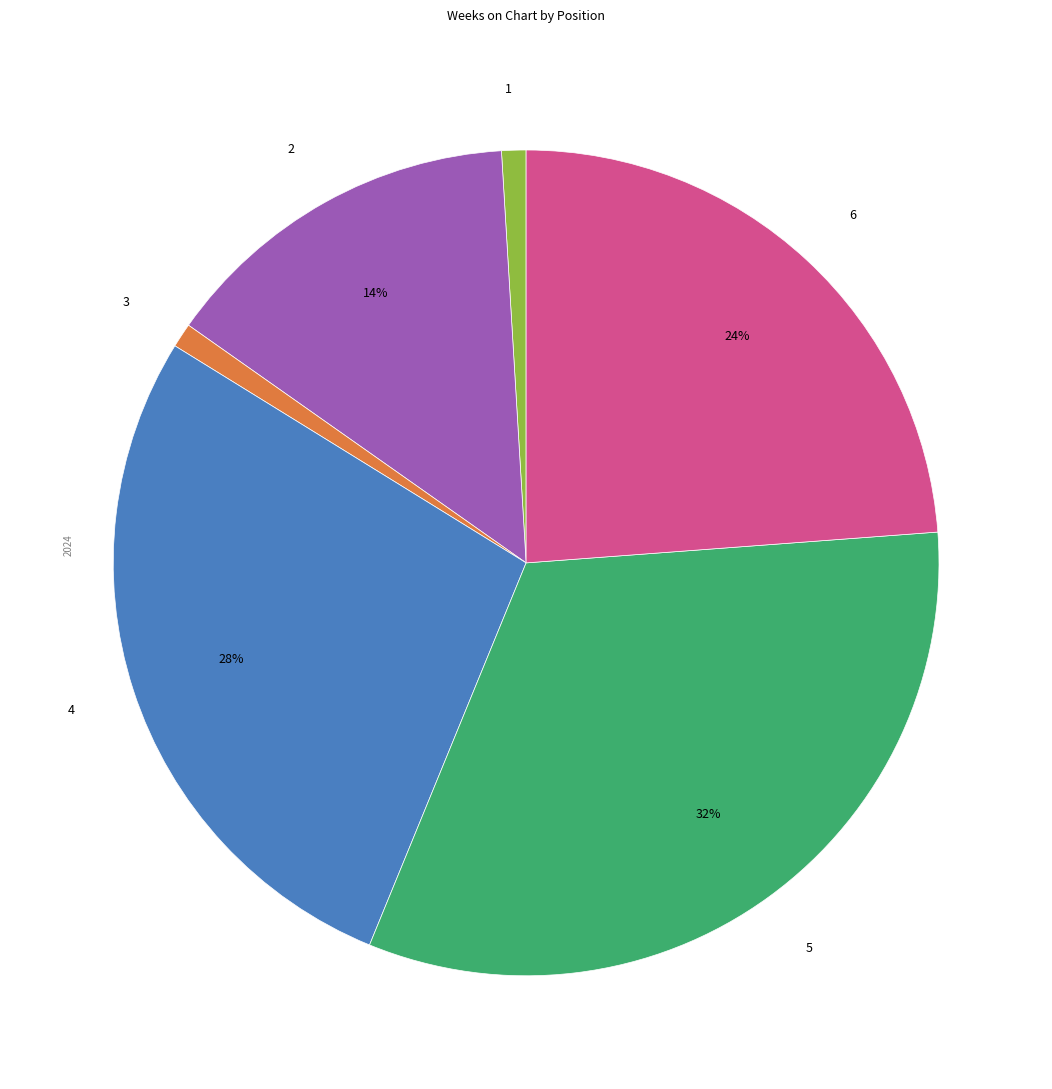

Is there a majority slice in this chart?

No